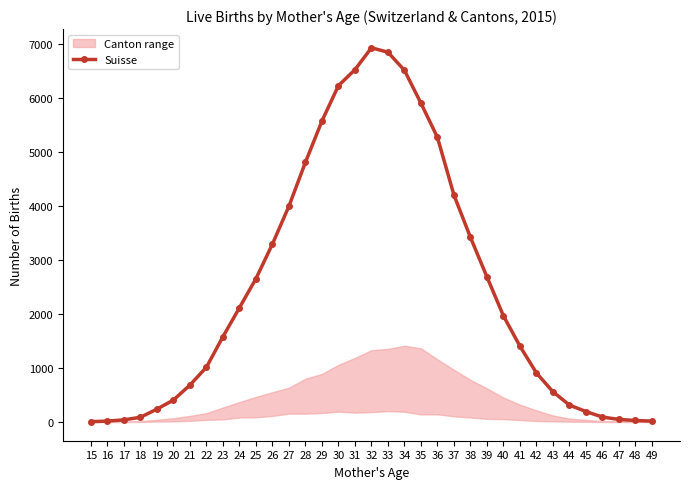

The value at 24 is 3670. True or false?

False